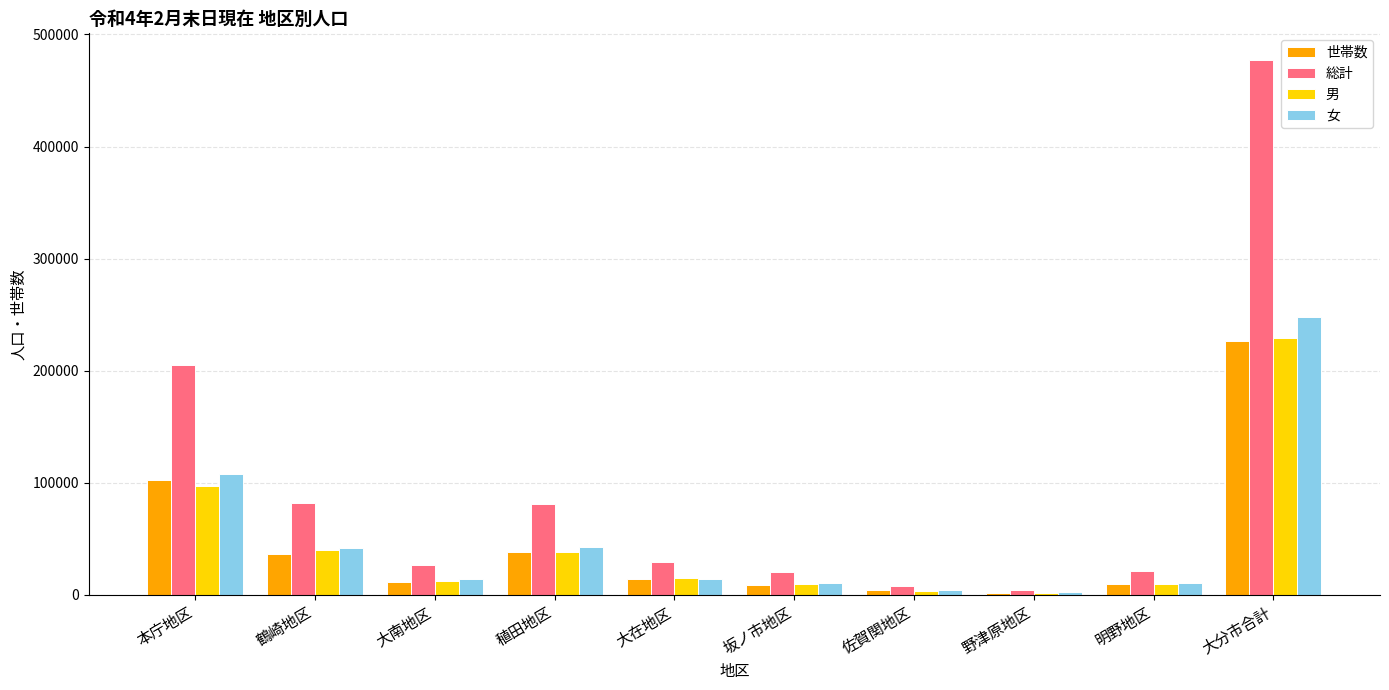

What is the average value of the 男 series?

45862